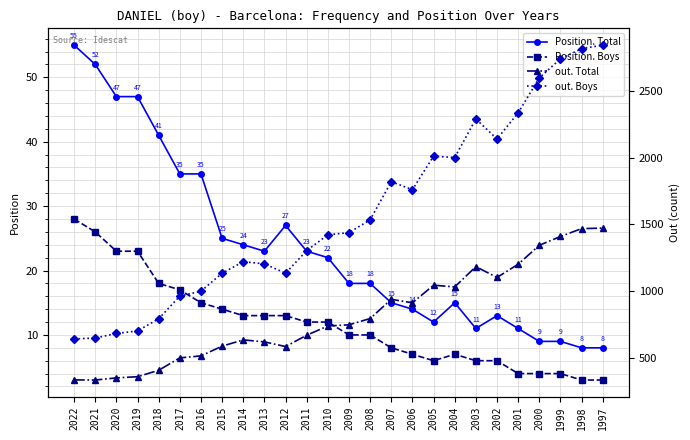

At which label is out. Total closest to 901?

2006